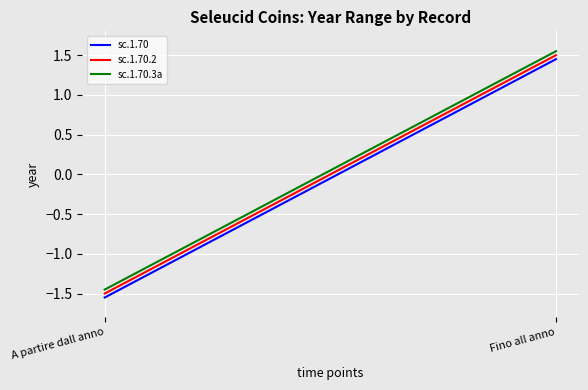

What is the label of the 1st point from the right?

Fino all anno